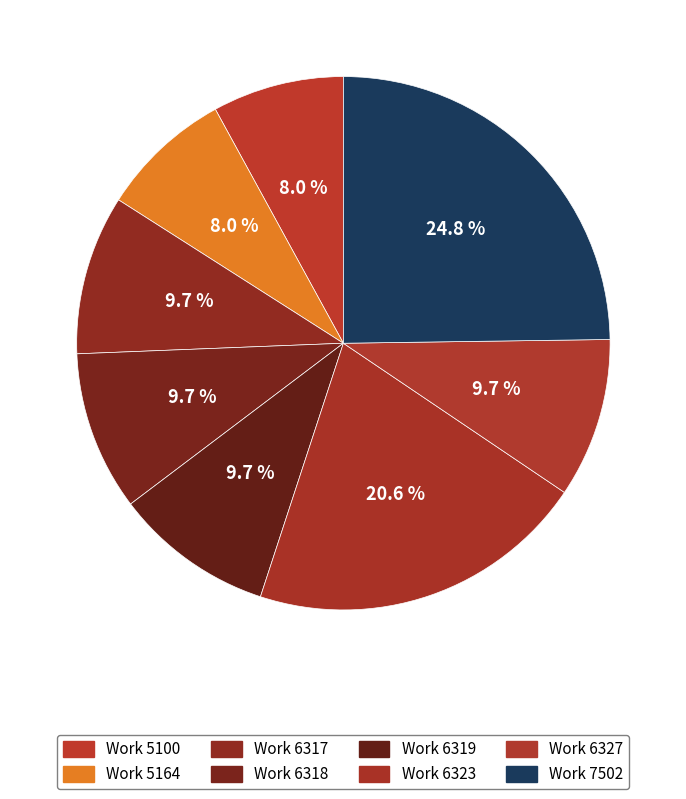

How many slices are in this pie chart?

8